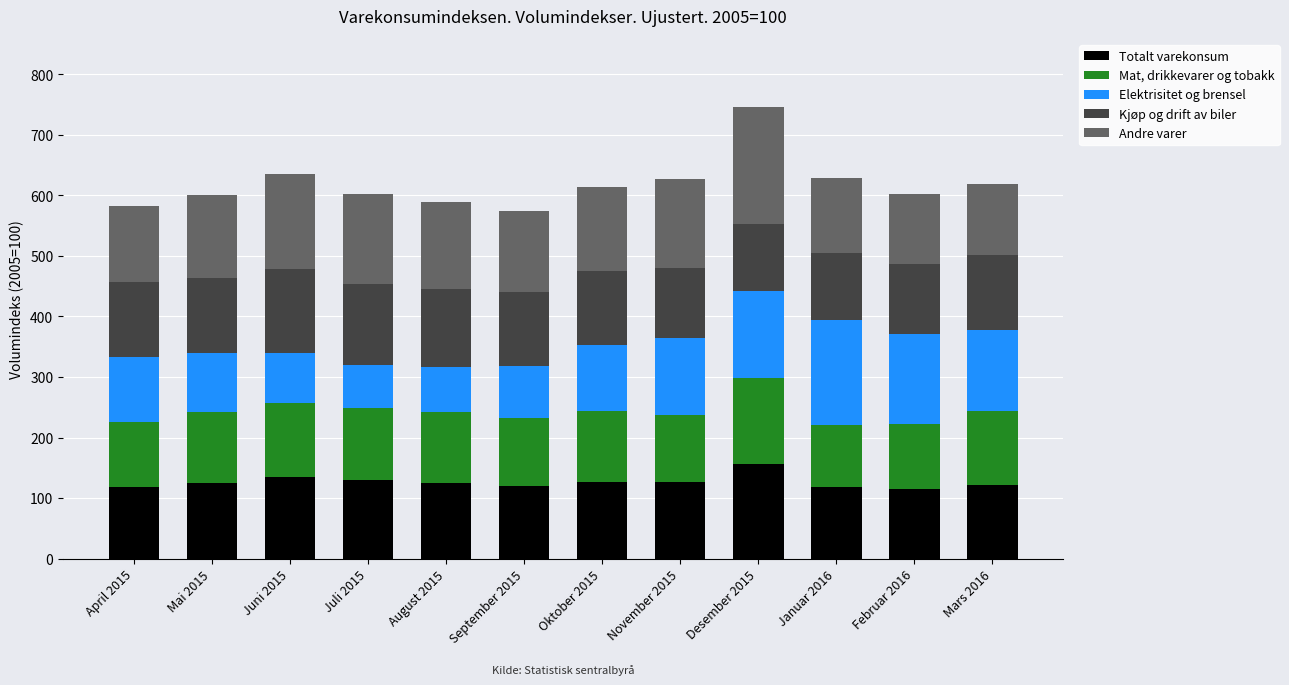

Which category has the highest value in the Totalt varekonsum series?

Desember 2015